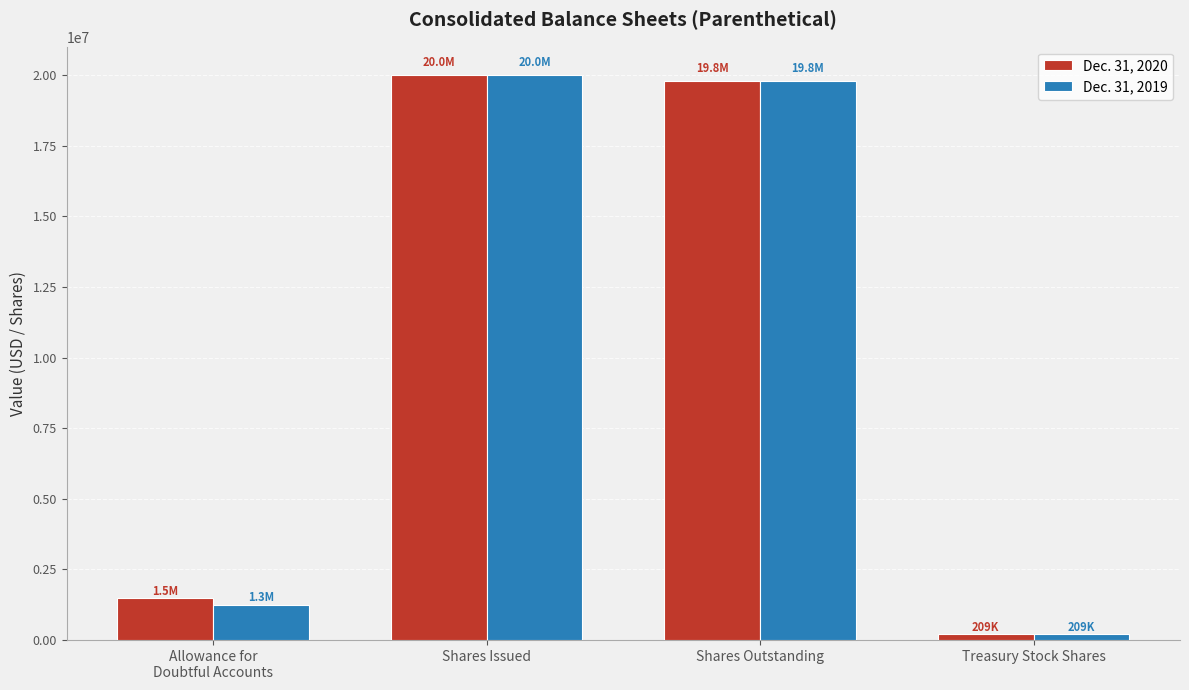

At which category is the sum across all series the highest?

Shares Issued